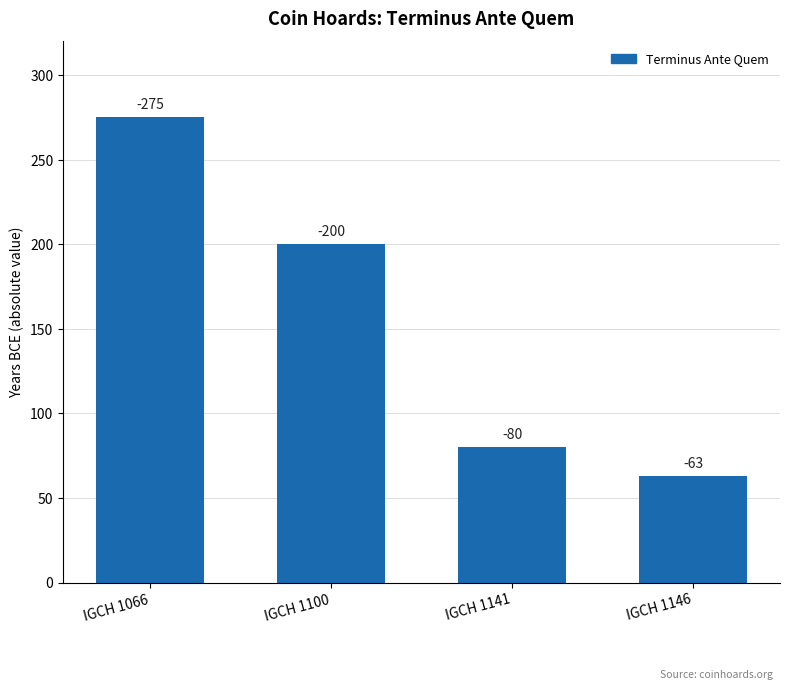

How many bars are there in total?

4